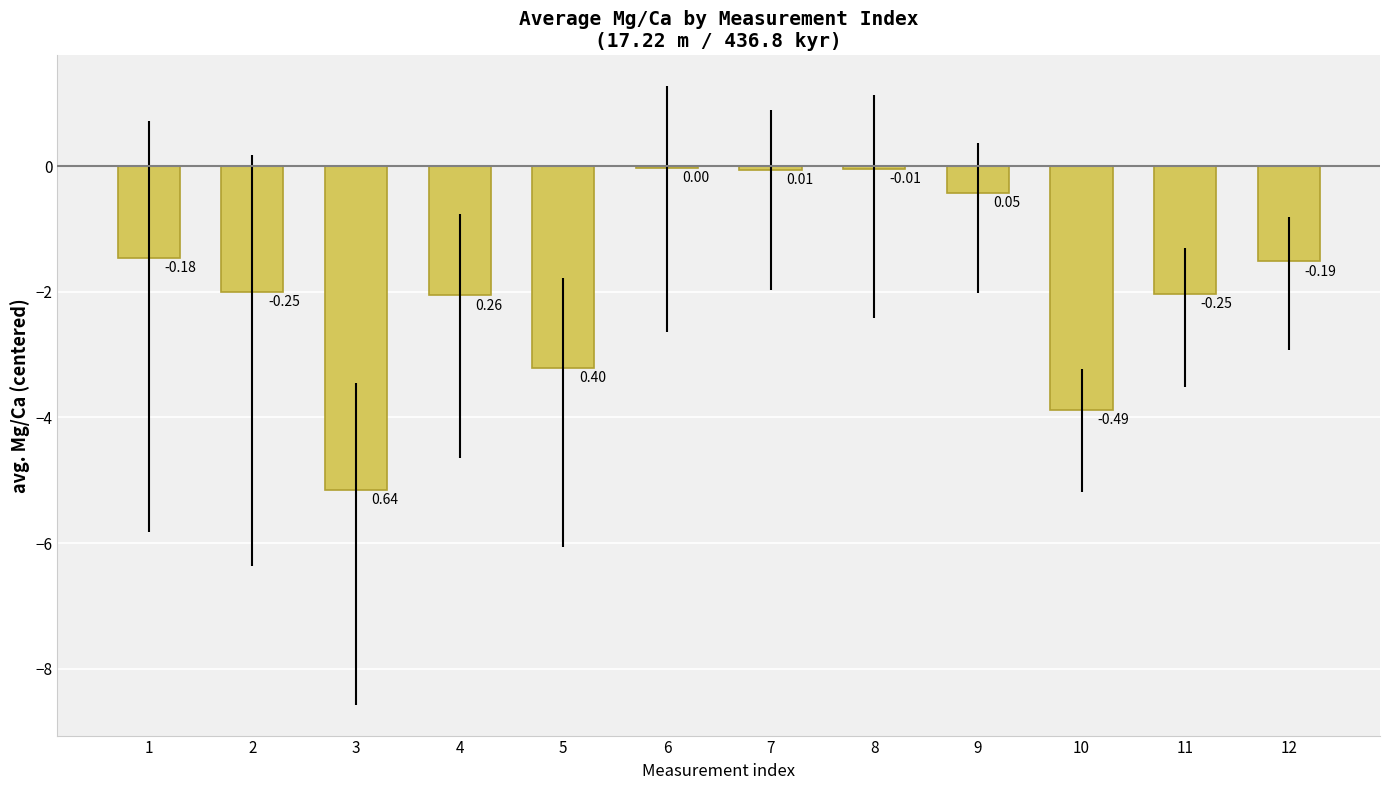

Are the bars horizontal?

No